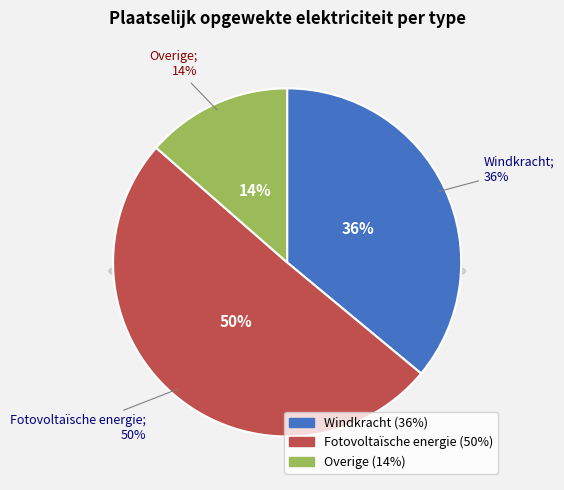

To the nearest percent, what is the difference between the Overige and Windkracht slice percentages?

22%